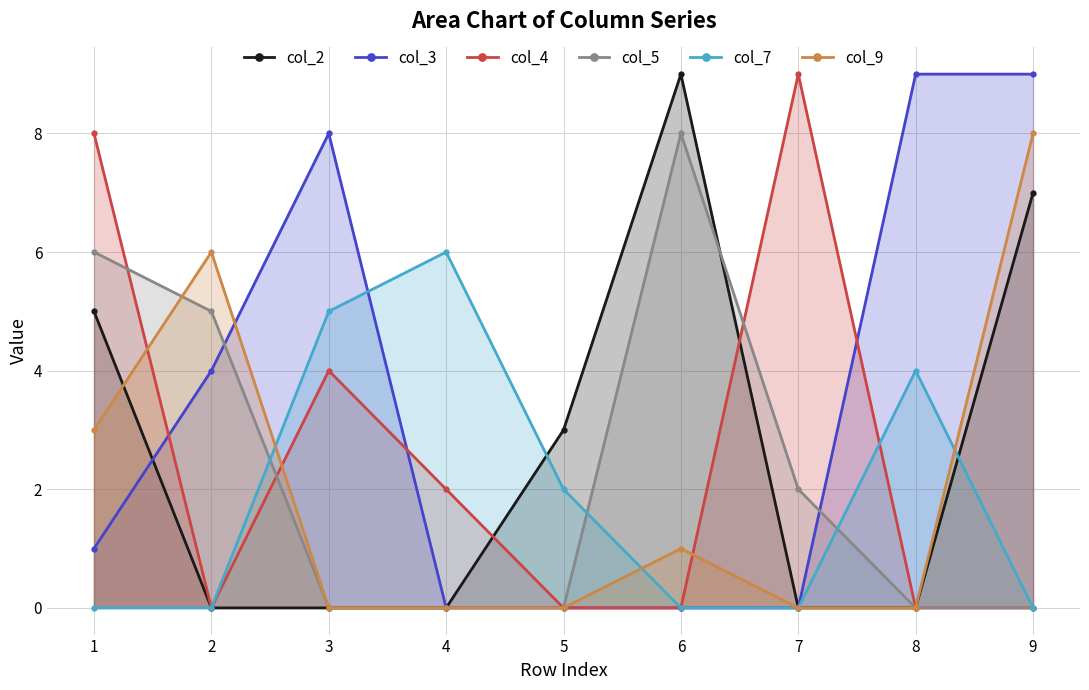

Reading right to left, what are all the values shown in this chart?

col_2: 7	0	0	9	3	0	0	0	5
col_3: 9	9	0	0	0	0	8	4	1
col_4: 0	0	9	0	0	2	4	0	8
col_5: 0	0	2	8	0	0	0	5	6
col_7: 0	4	0	0	2	6	5	0	0
col_9: 8	0	0	1	0	0	0	6	3